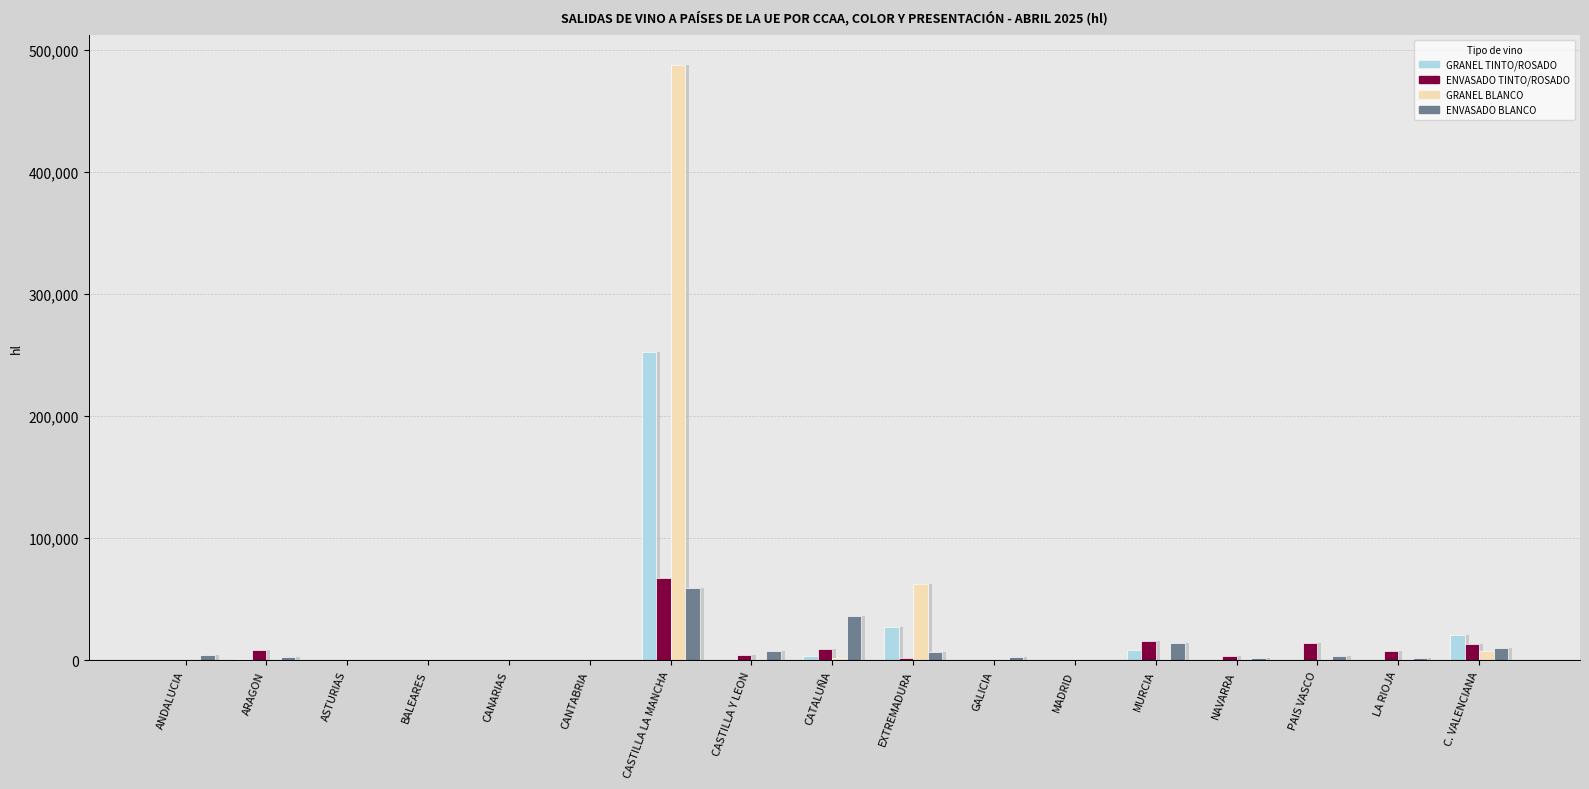

What position from the right is ARAGON?

16